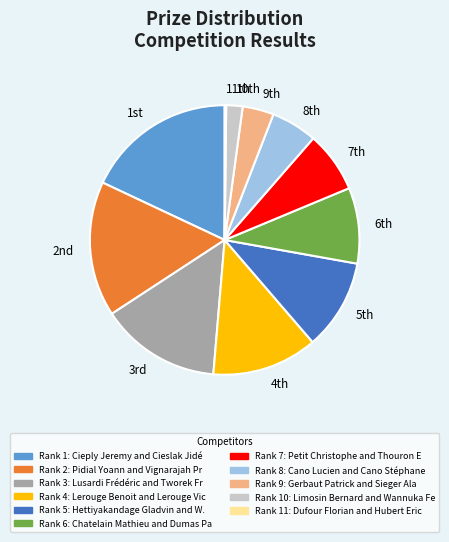

Is there any slice that represents more than half of the pie?

No